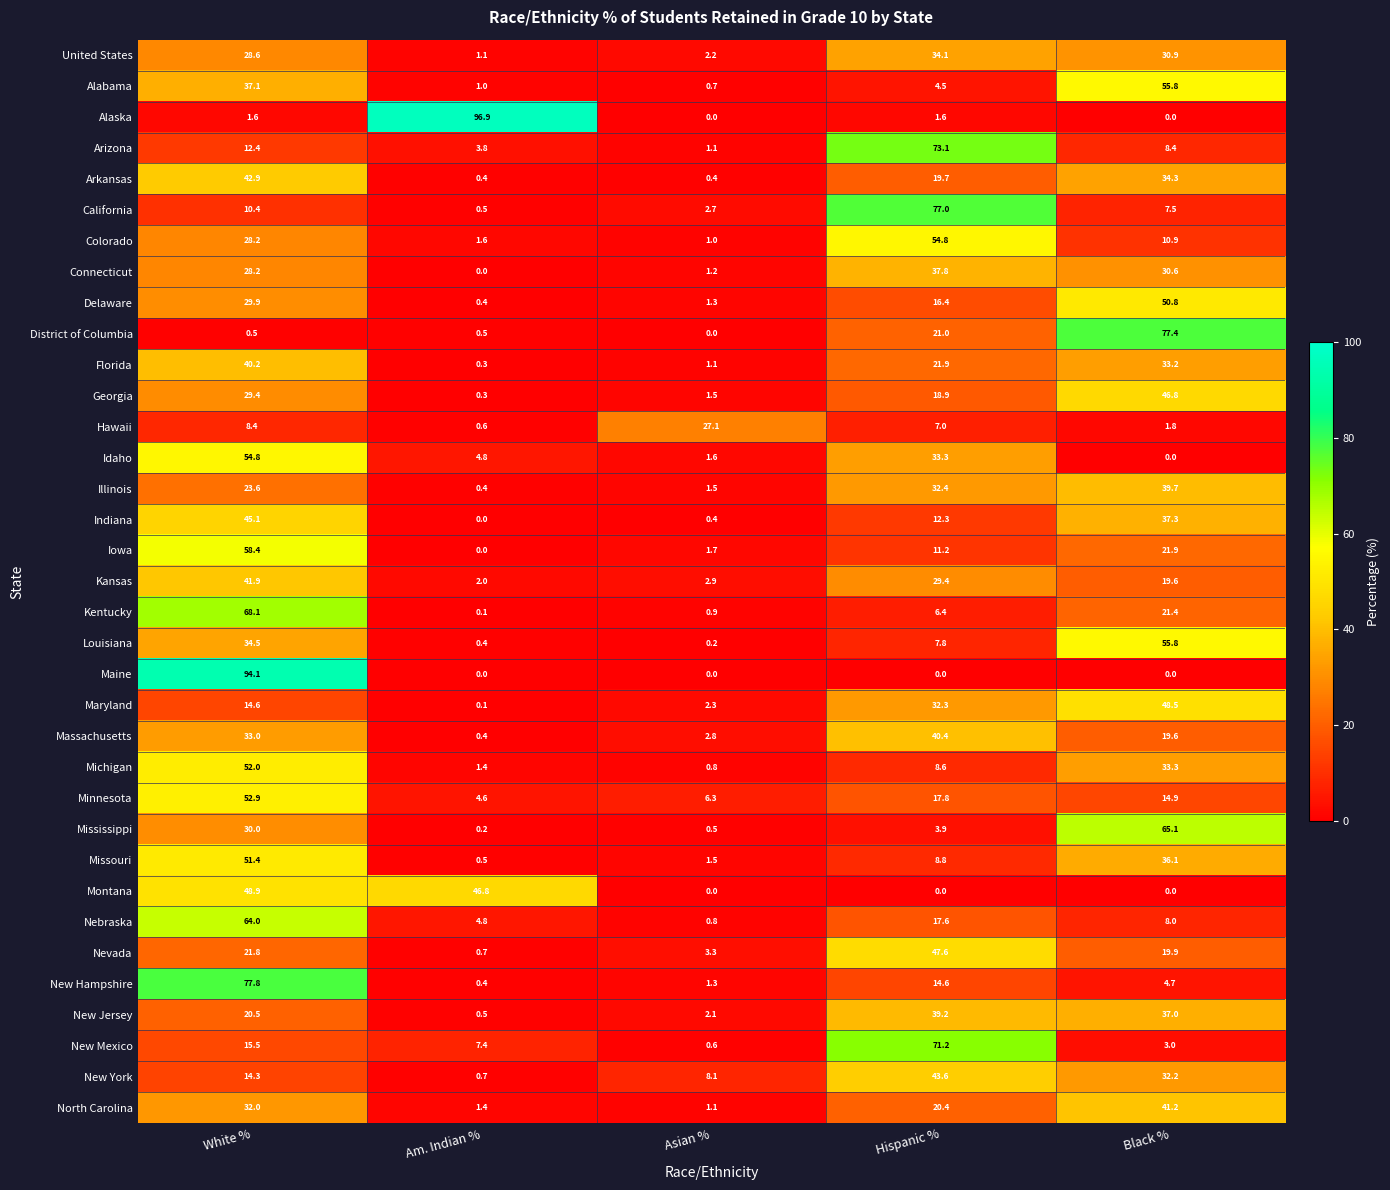

At which category does the chart reach its peak across all series?

Am. Indian %